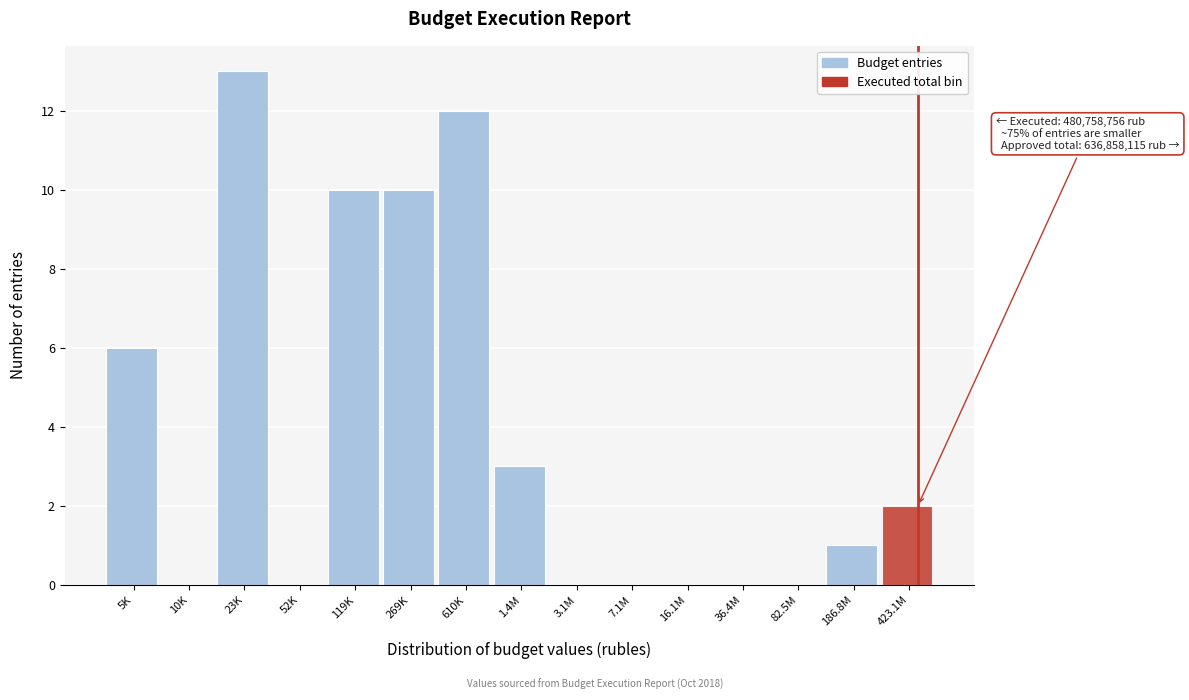

Reading left to right, transcribe all the data shown in this chart.

5K=6	10K=0	23K=13	52K=0	119K=10	269K=10	610K=12	1.4M=3	3.1M=0	7.1M=0	16.1M=0	36.4M=0	82.5M=0	186.8M=1	423.1M=2